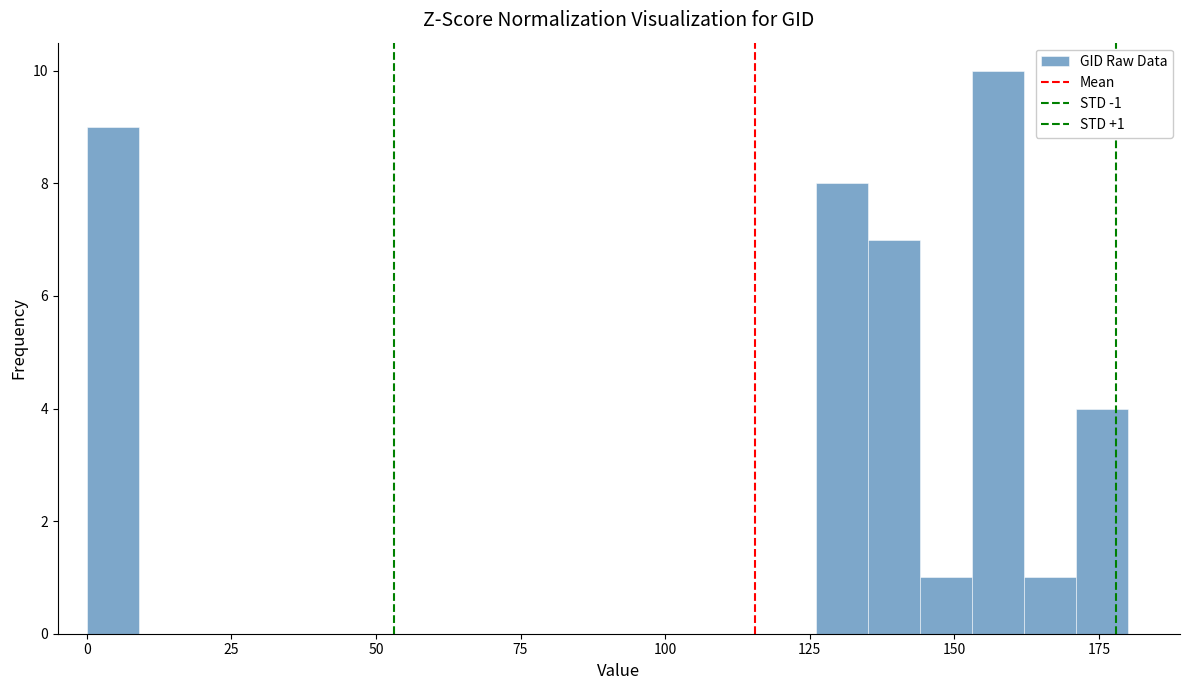

Around what value on the x-axis is the tallest bar? Give the approximate position of its centre, as read against the axis.

160